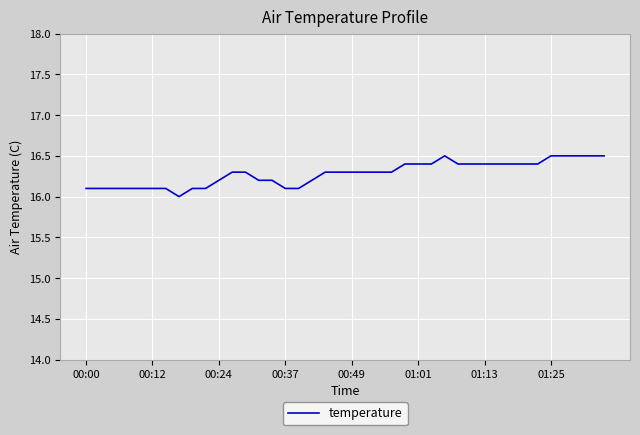

What is the difference between the maximum and minimum values?

0.5